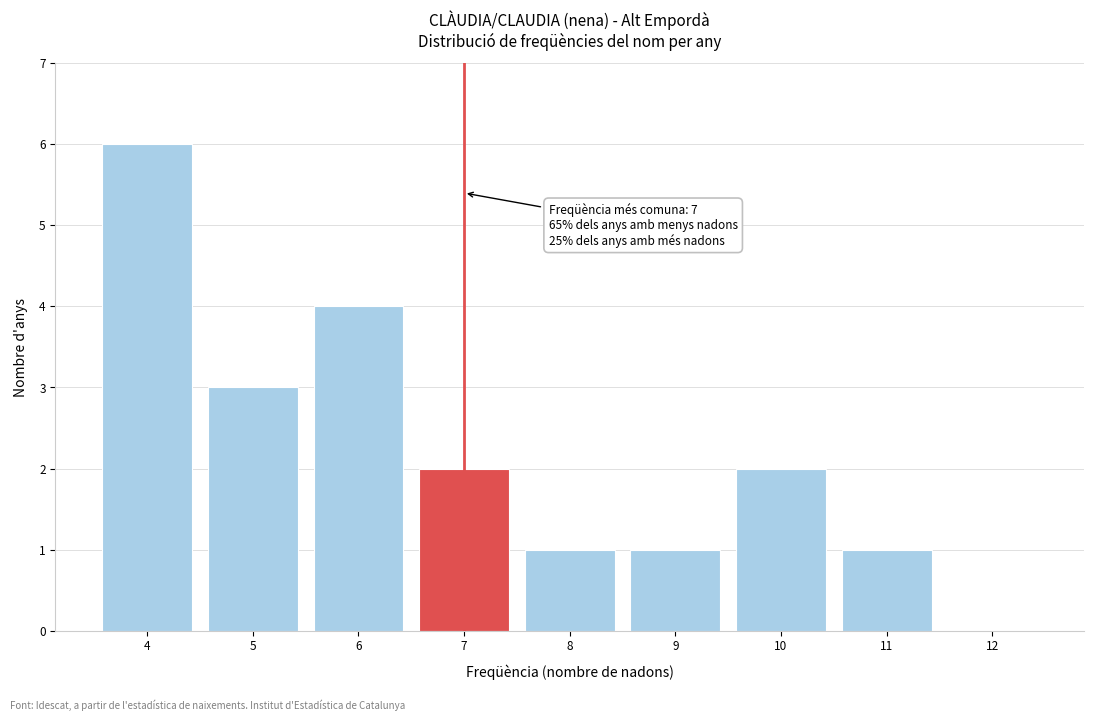

Reading right to left, transcribe all the data shown in this chart.

12=0	11=1	10=2	9=1	8=1	7=2	6=4	5=3	4=6